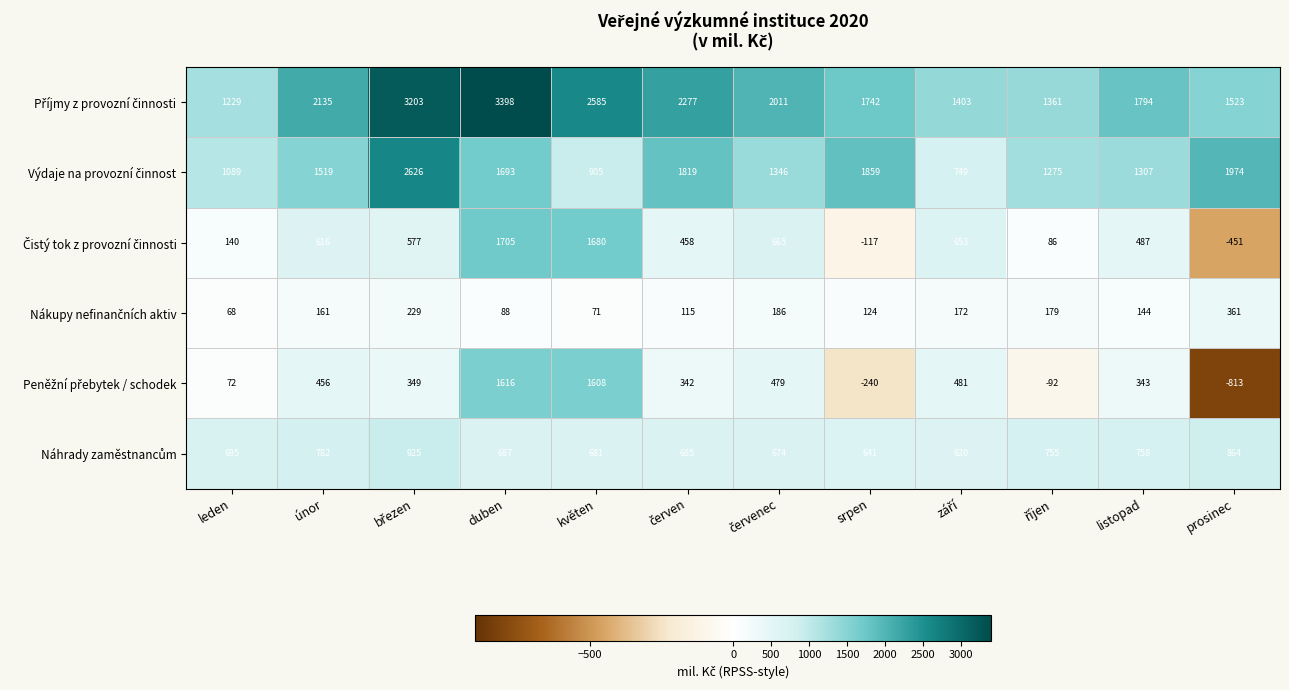

At which category is the sum across all series the highest?

duben